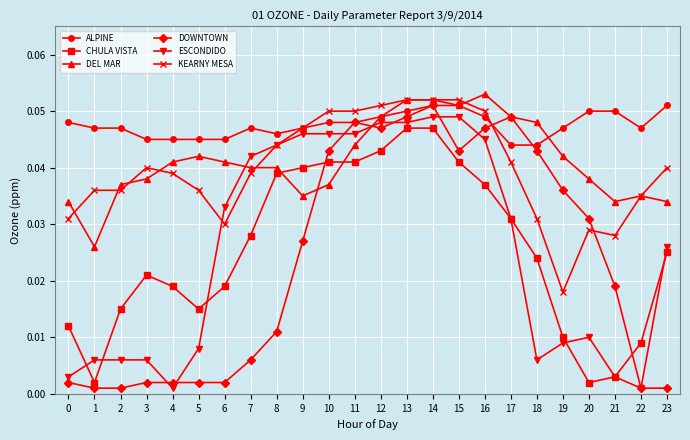

Where is the first local maximum for CHULA VISTA?

3